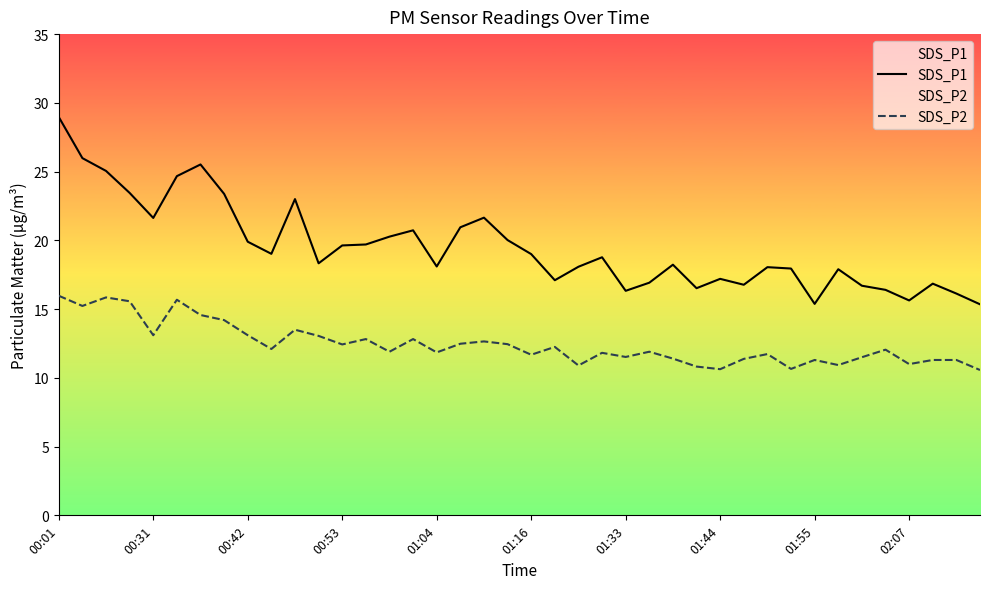

The value of SDS_P1 at 25 is 16.9. True or false?

True